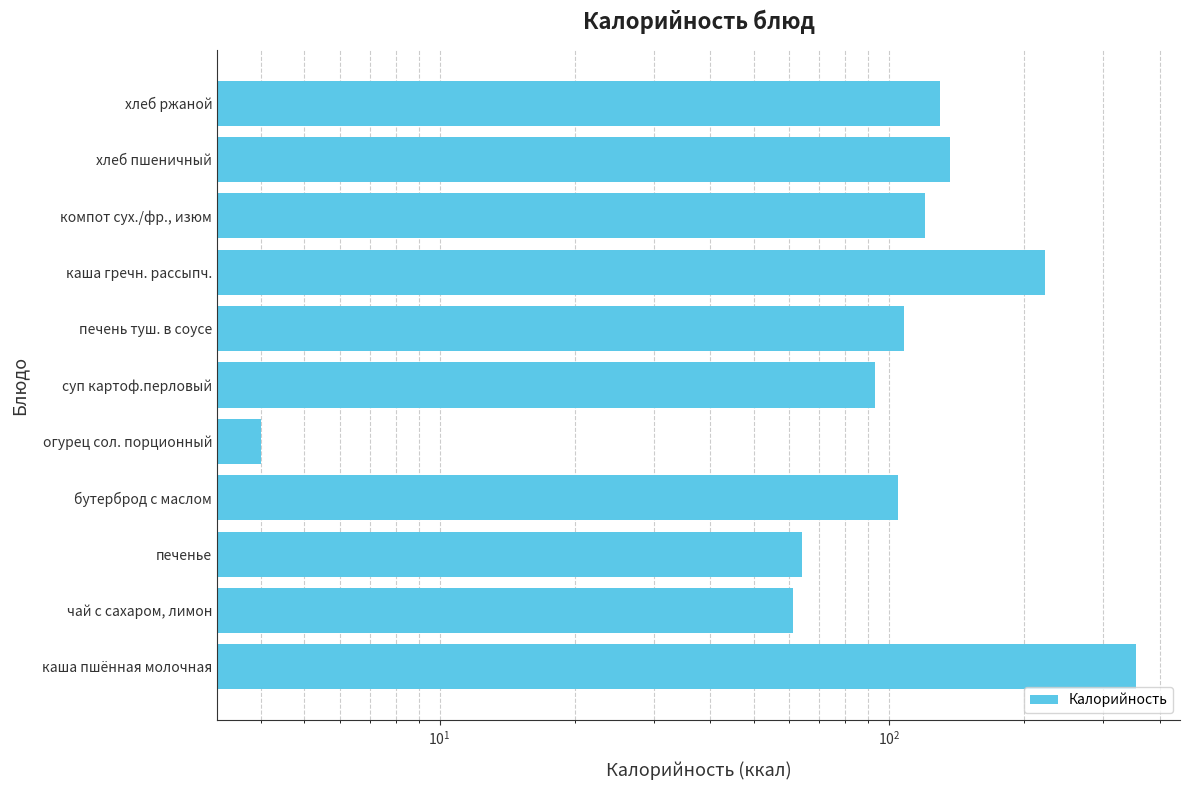

Between хлеб пшеничный and чай с сахаром, лимон, which is larger?

хлеб пшеничный